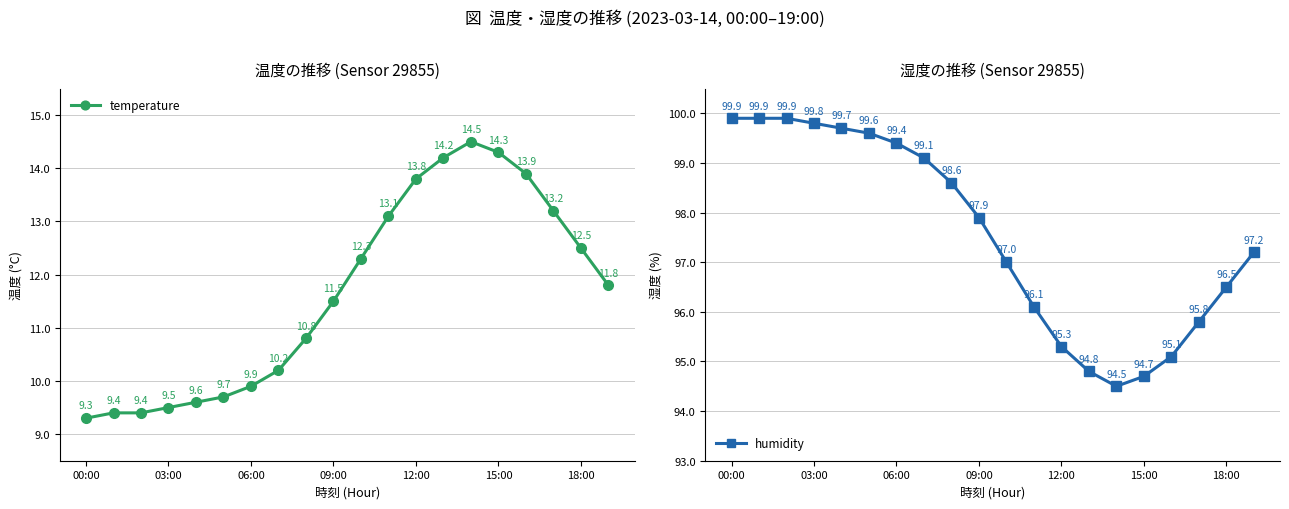

Rank the series by their maximum value, from lowest to highest.

temperature, humidity